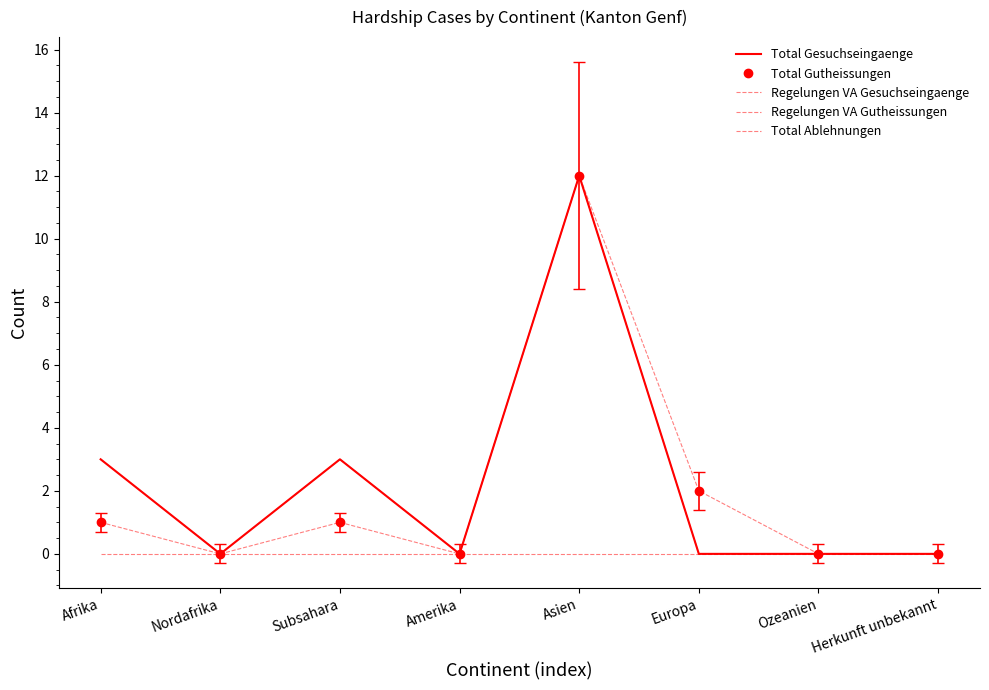

How many positive values does the Regelungen VA Gesuchseingaenge series have?

3